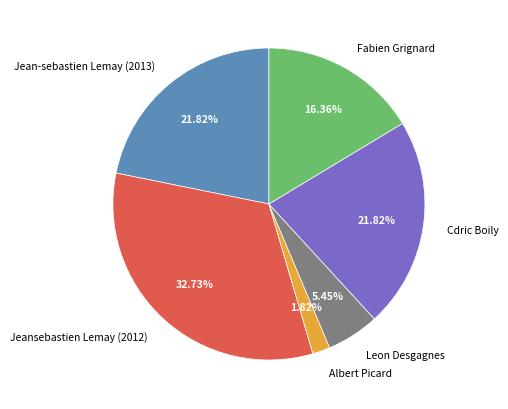

Which slice is the smallest?

Albert Picard